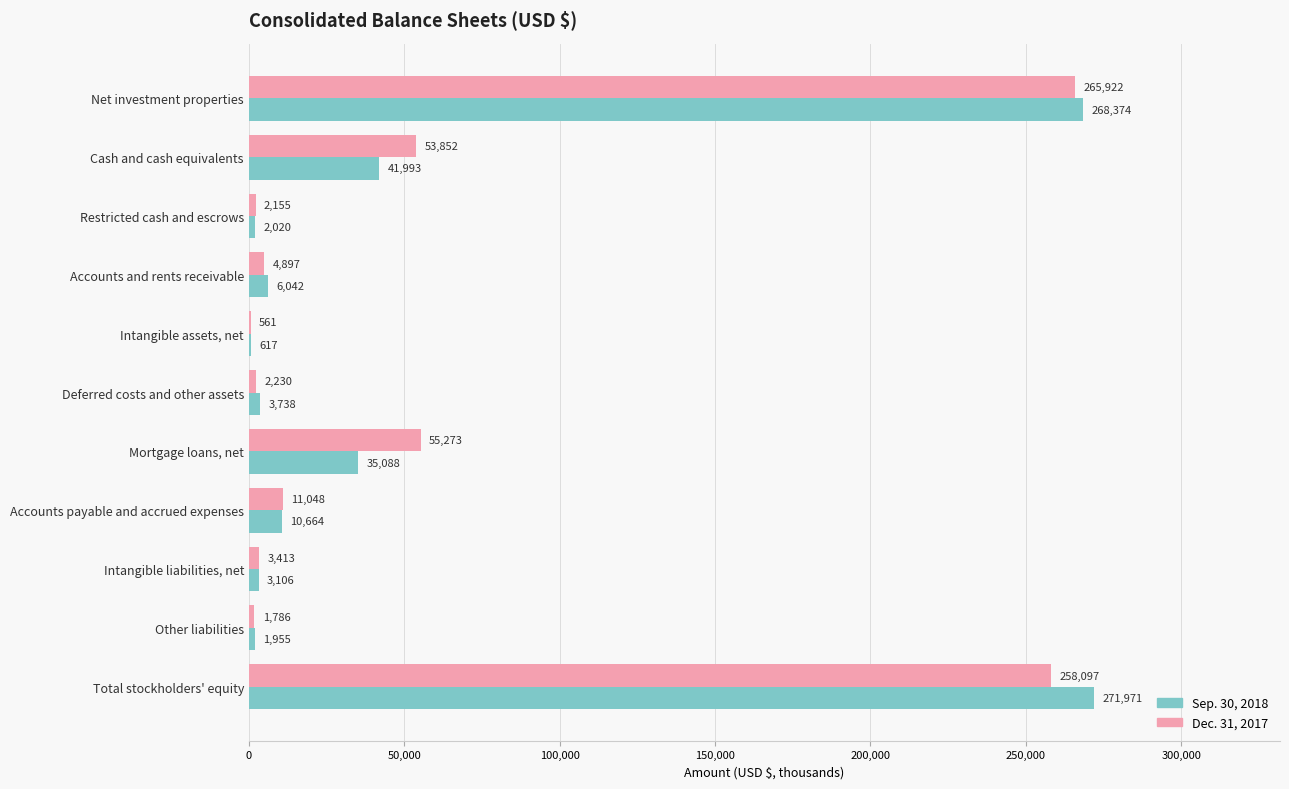

The Dec. 31, 2017 series shows 75875 at Cash and cash equivalents. True or false?

False